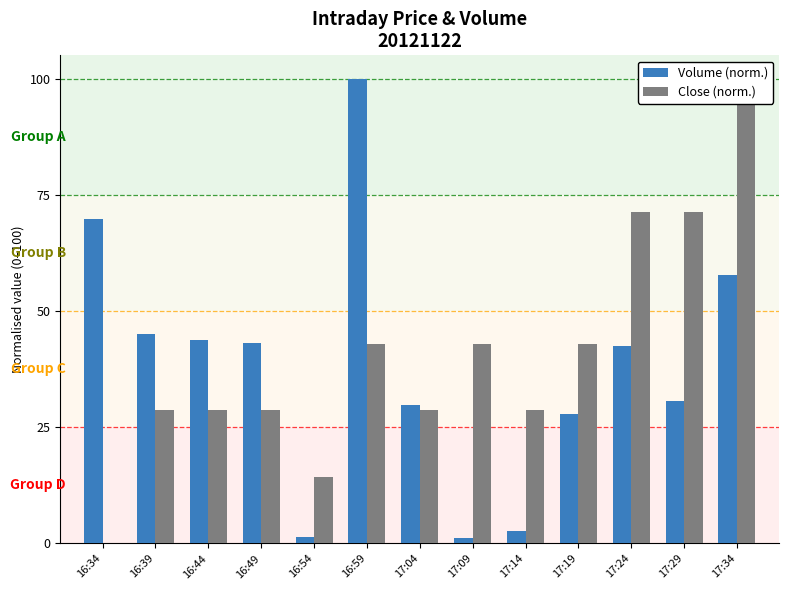

What is the average value of the Volume (norm.) series?

38.1